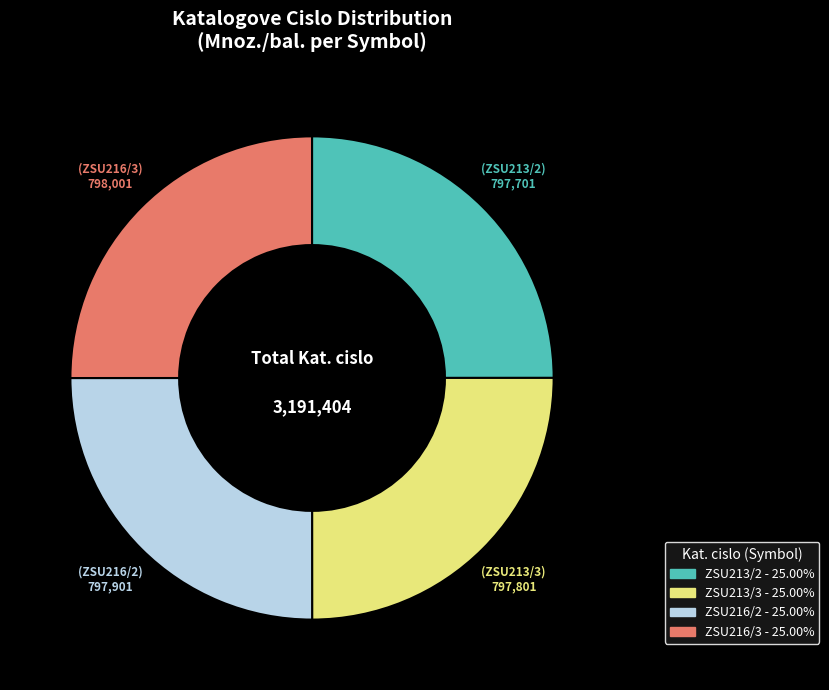

What is the ratio of the value at ZSU216/3 to the value at ZSU213/3?

1.0